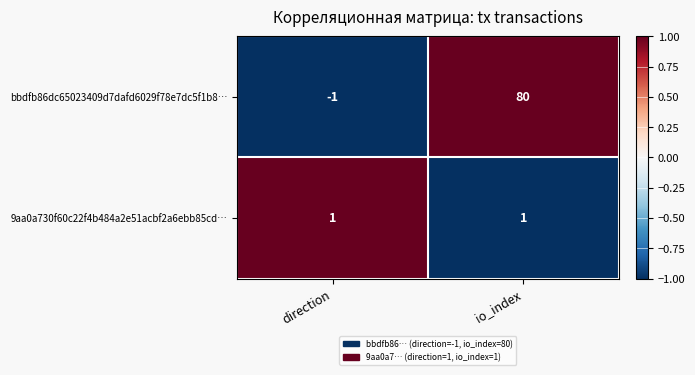

Reading left to right, transcribe all the data shown in this chart.

bbdfb86dc65023409d7dafd6029f78e7dc5f1b8…: -1	80
9aa0a730f60c22f4b484a2e51acbf2a6ebb85cd…: 1	1